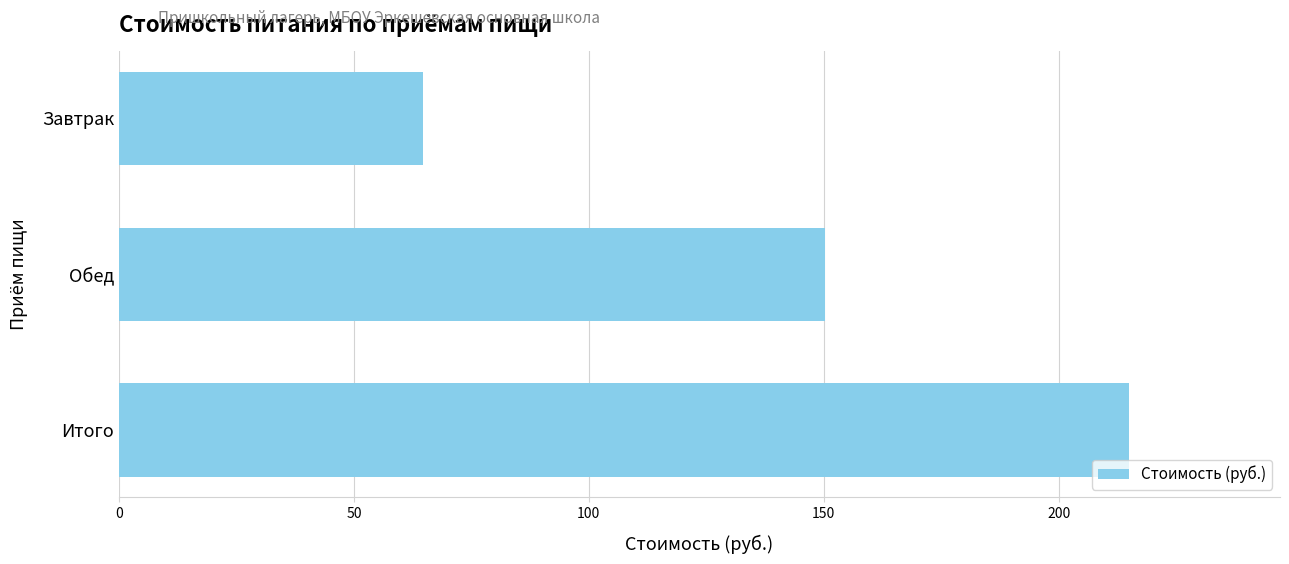

Reading top to bottom, list all the values displayed in this chart.

64.6	150.3	214.9